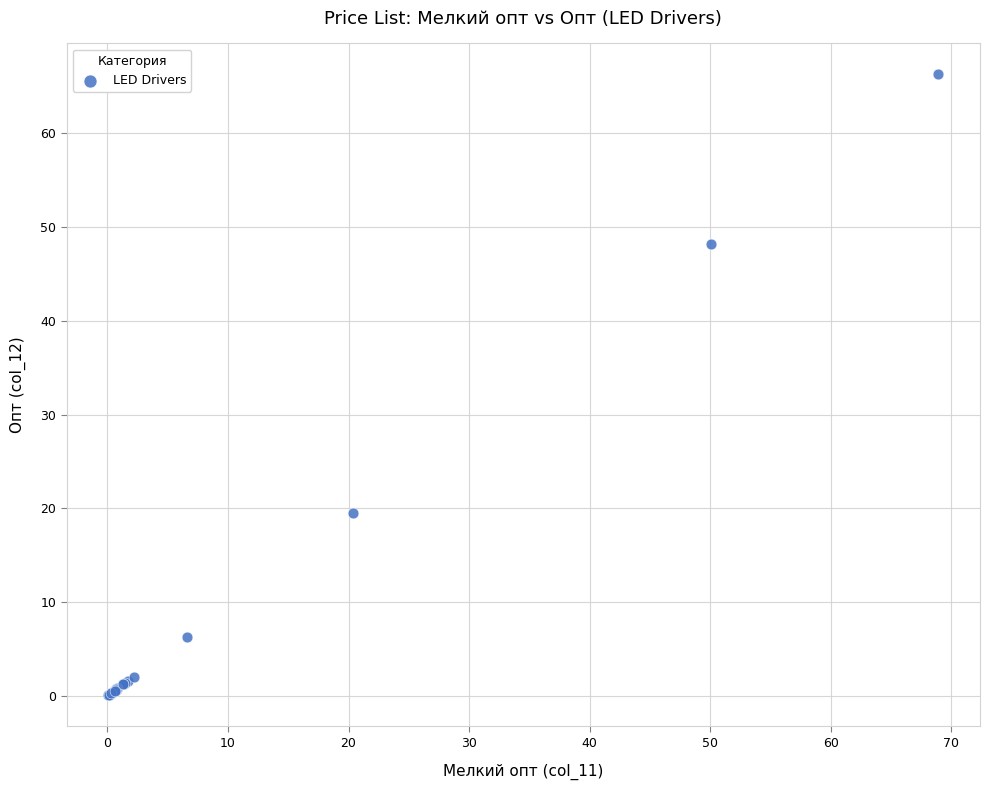

What Y value in the scatter plot is closest to 33?

19.6